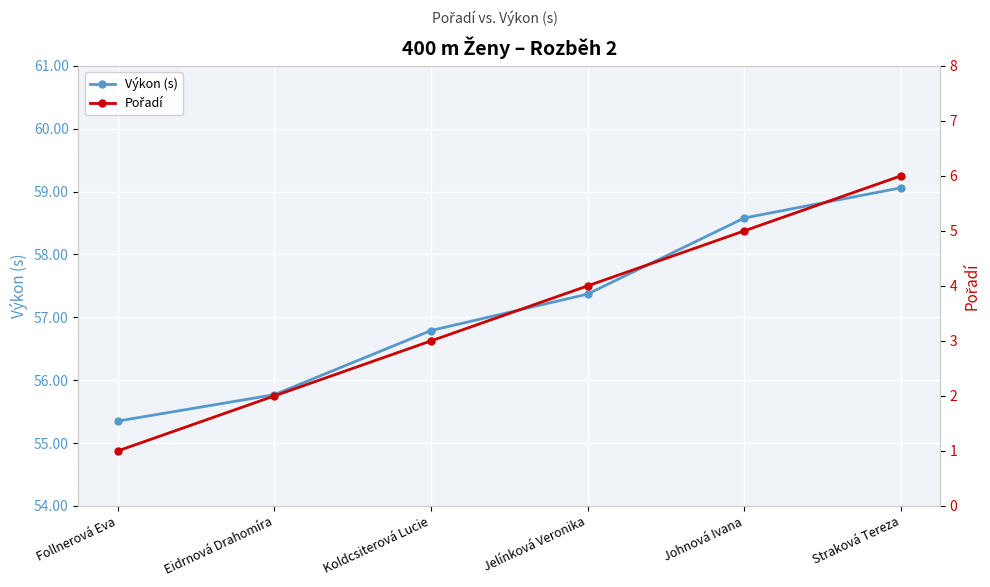

What is the label of the 3rd point from the right?

Jelínková Veronika